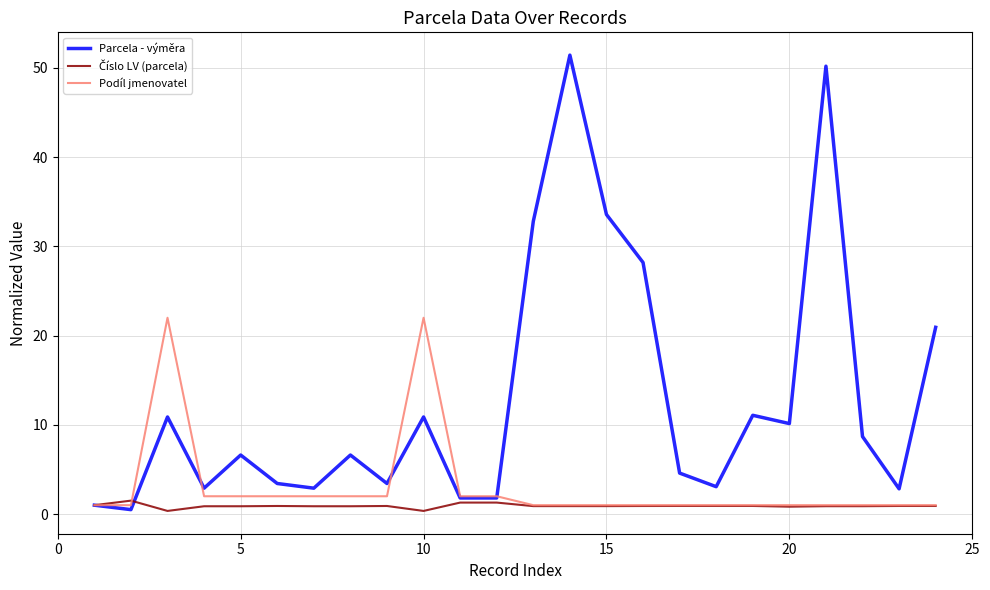

What is the maximum value for Parcela - výměra?

51.4